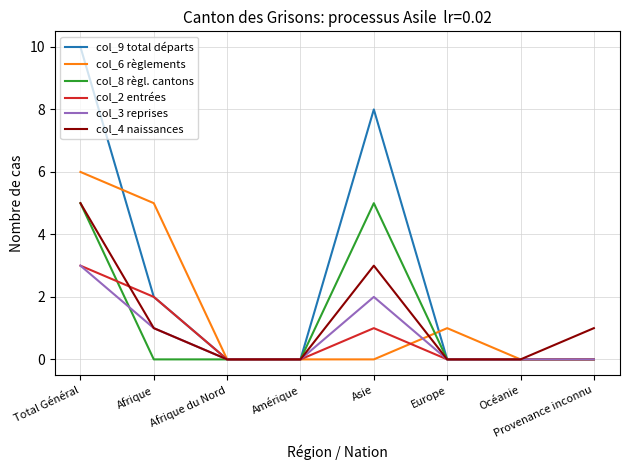

How many categories are shown in the chart?

8